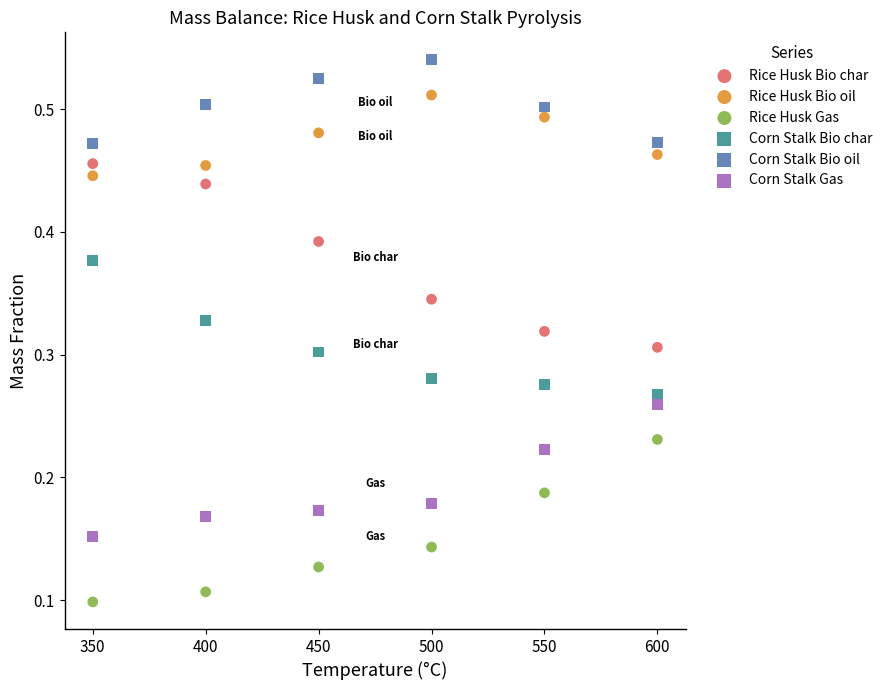

Which series reaches the maximum Y coordinate?

Corn Stalk Bio oil